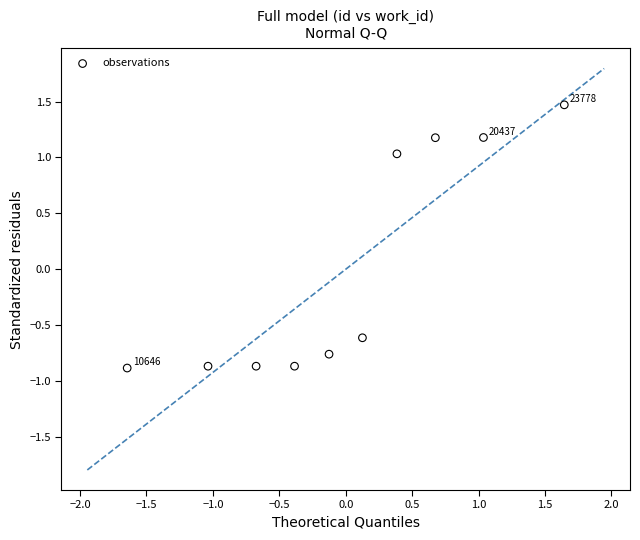

What Y value in the scatter plot is closest to 0?

-0.6